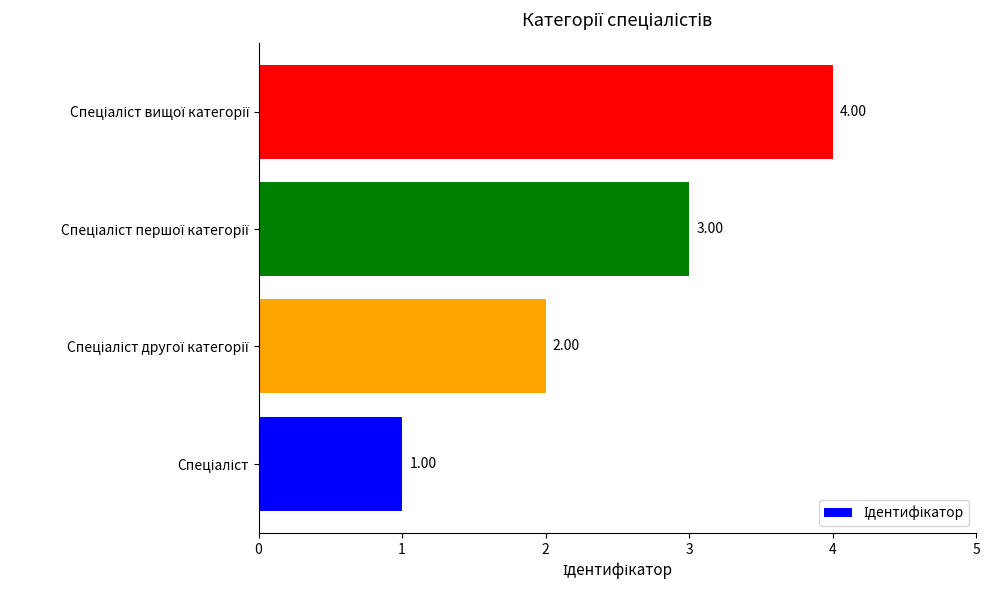

What is the difference between the maximum and minimum values?

3